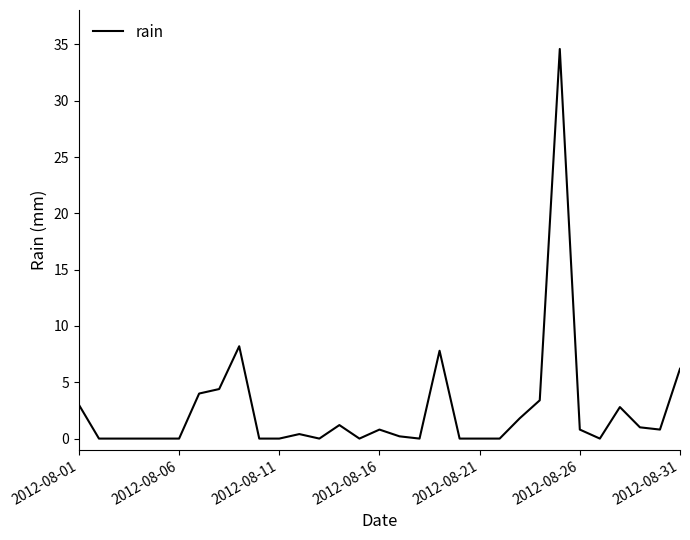

What is the greatest value displayed?

34.6